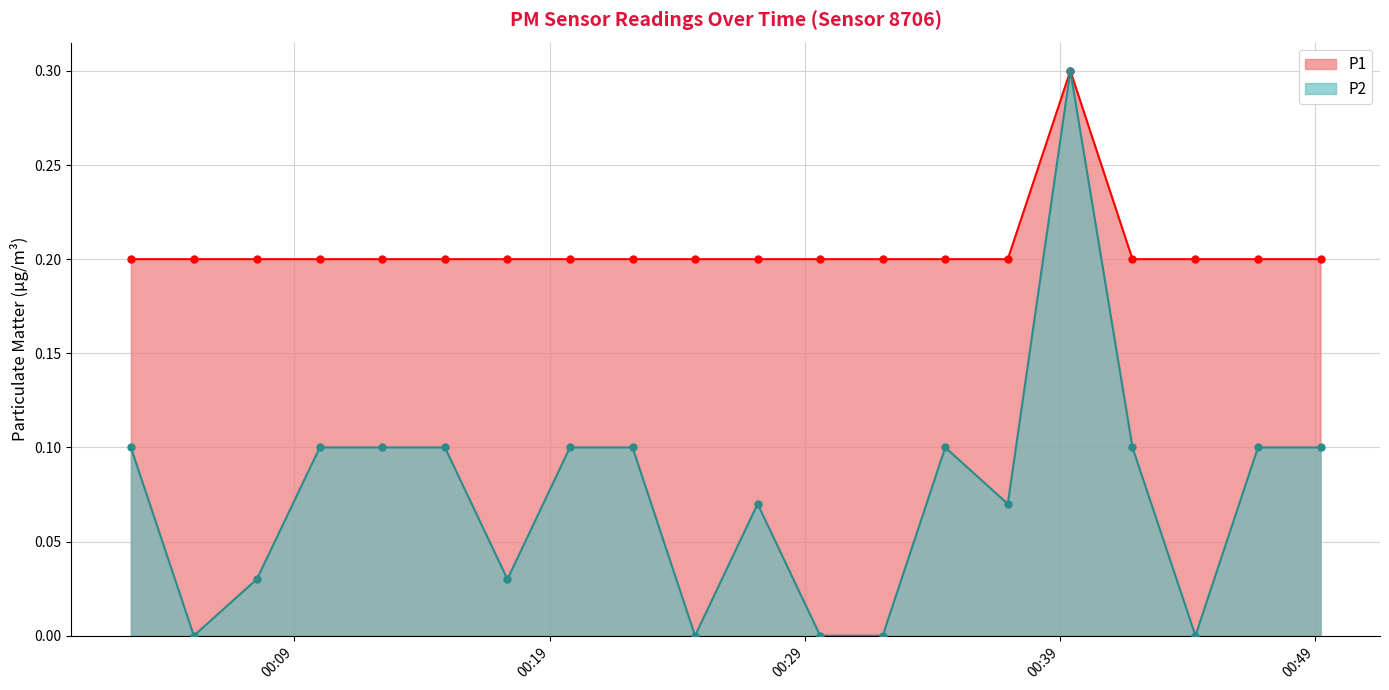

Is it true that P2 equals 0.1 at 2023-05-19T00:12:27?

True